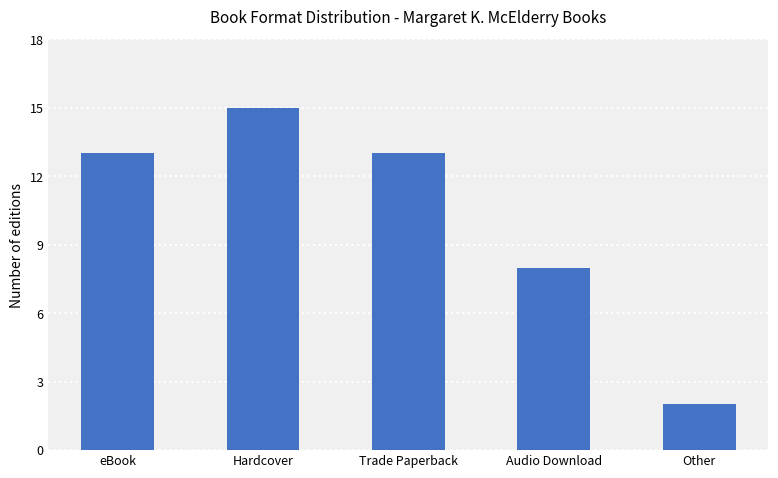

What is the minimum value shown in the chart?

2